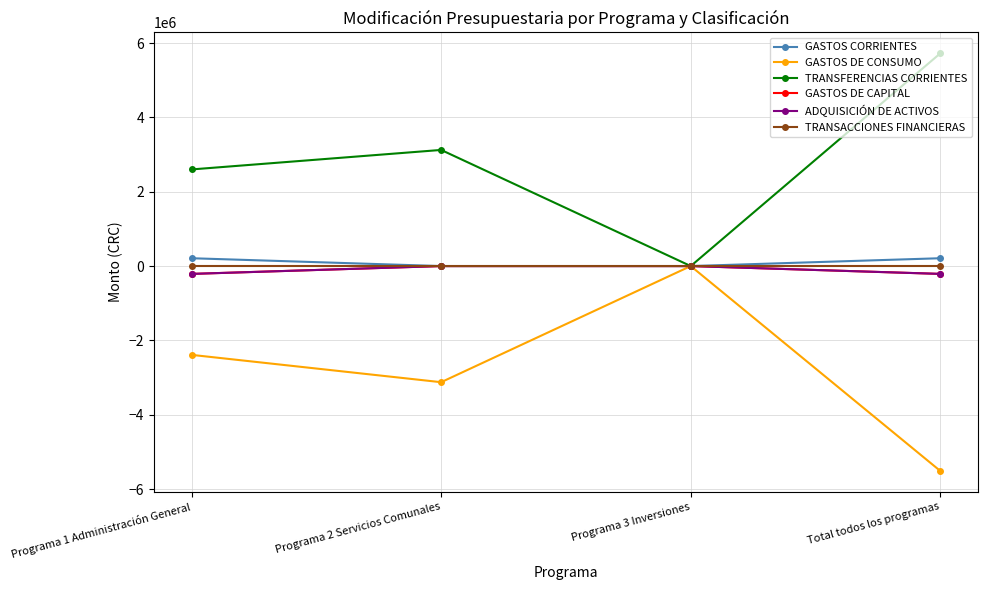

True or false: ADQUISICIÓN DE ACTIVOS has a value of -210793.2 at Programa 1 Administración General.

True